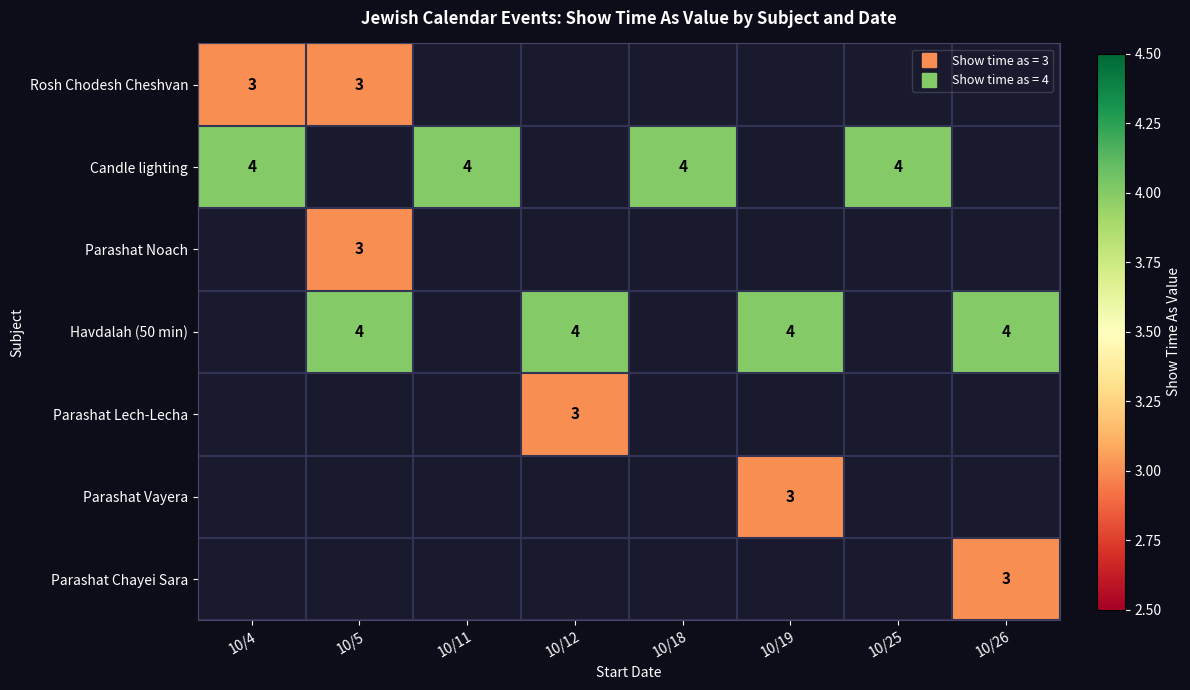

The value of Parashat Vayera at 10/19 is 3.0. True or false?

True